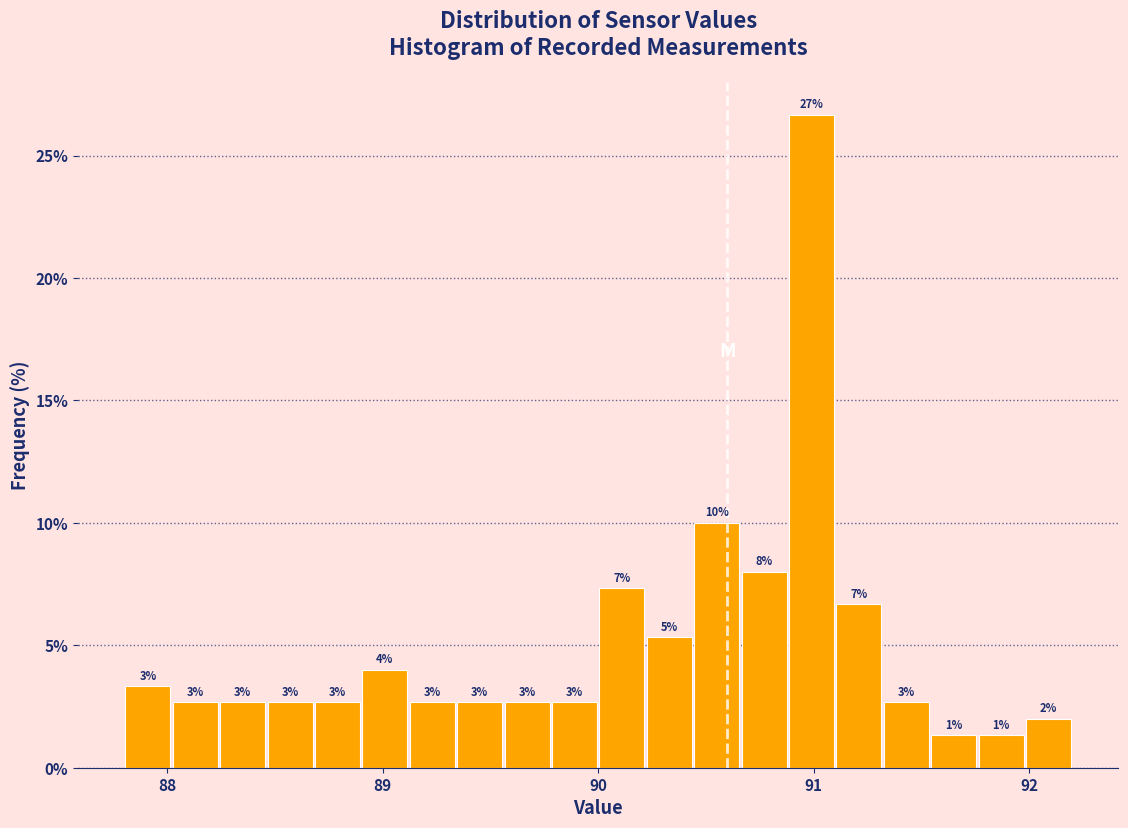

Read against the x-axis, roughly where is the centre of the tallest bar?

91.0